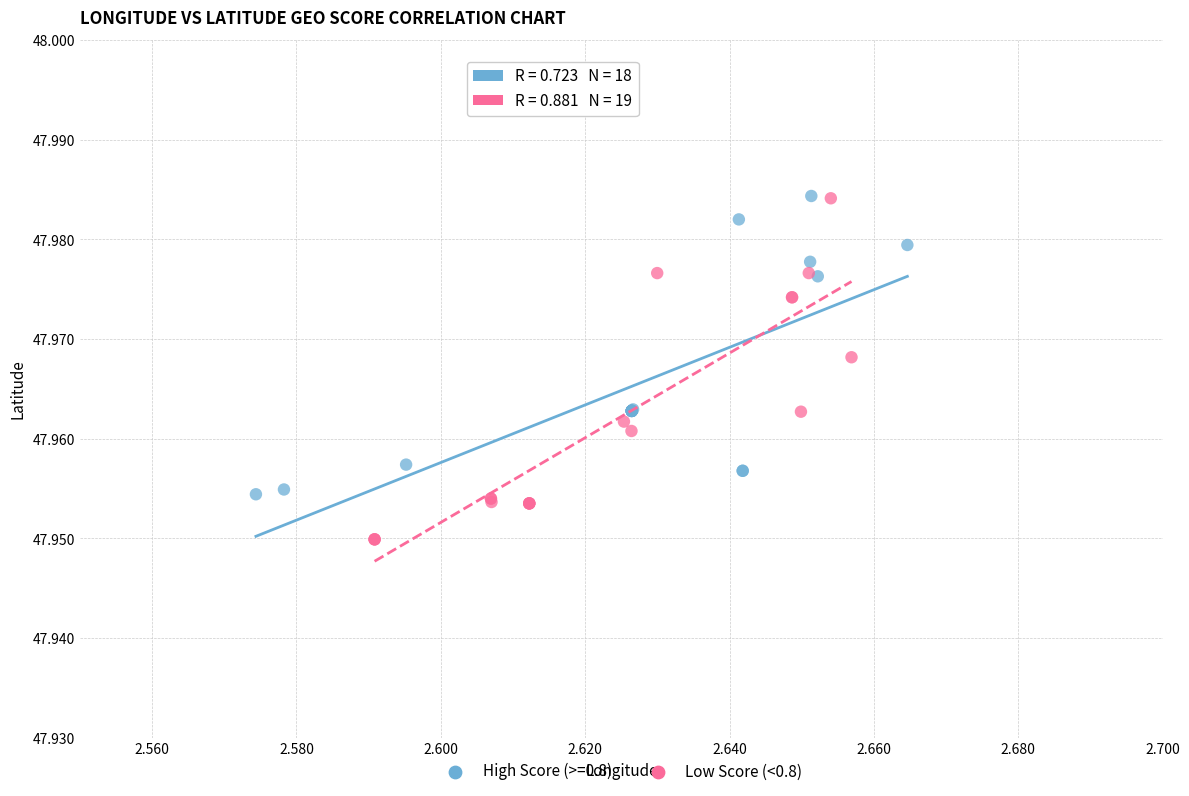

Which series contains the lowest Y value?

Low Score (<0.8)